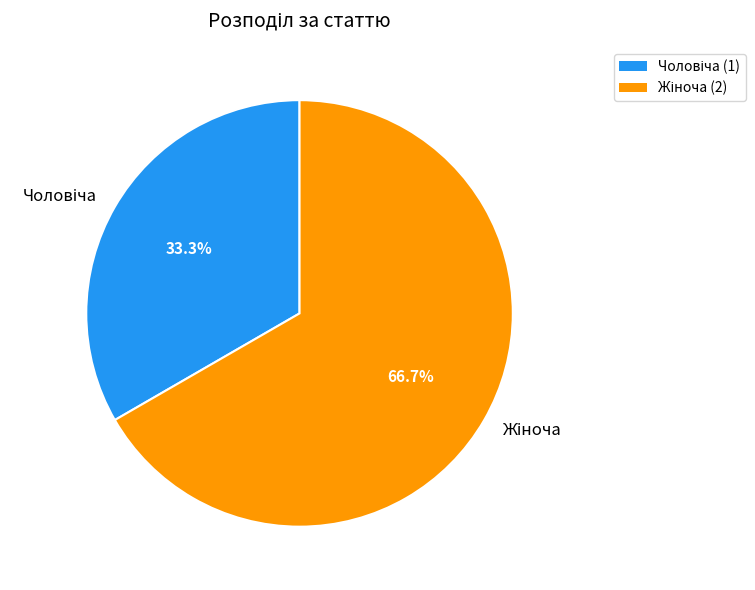

Is there a majority slice in this chart?

Yes